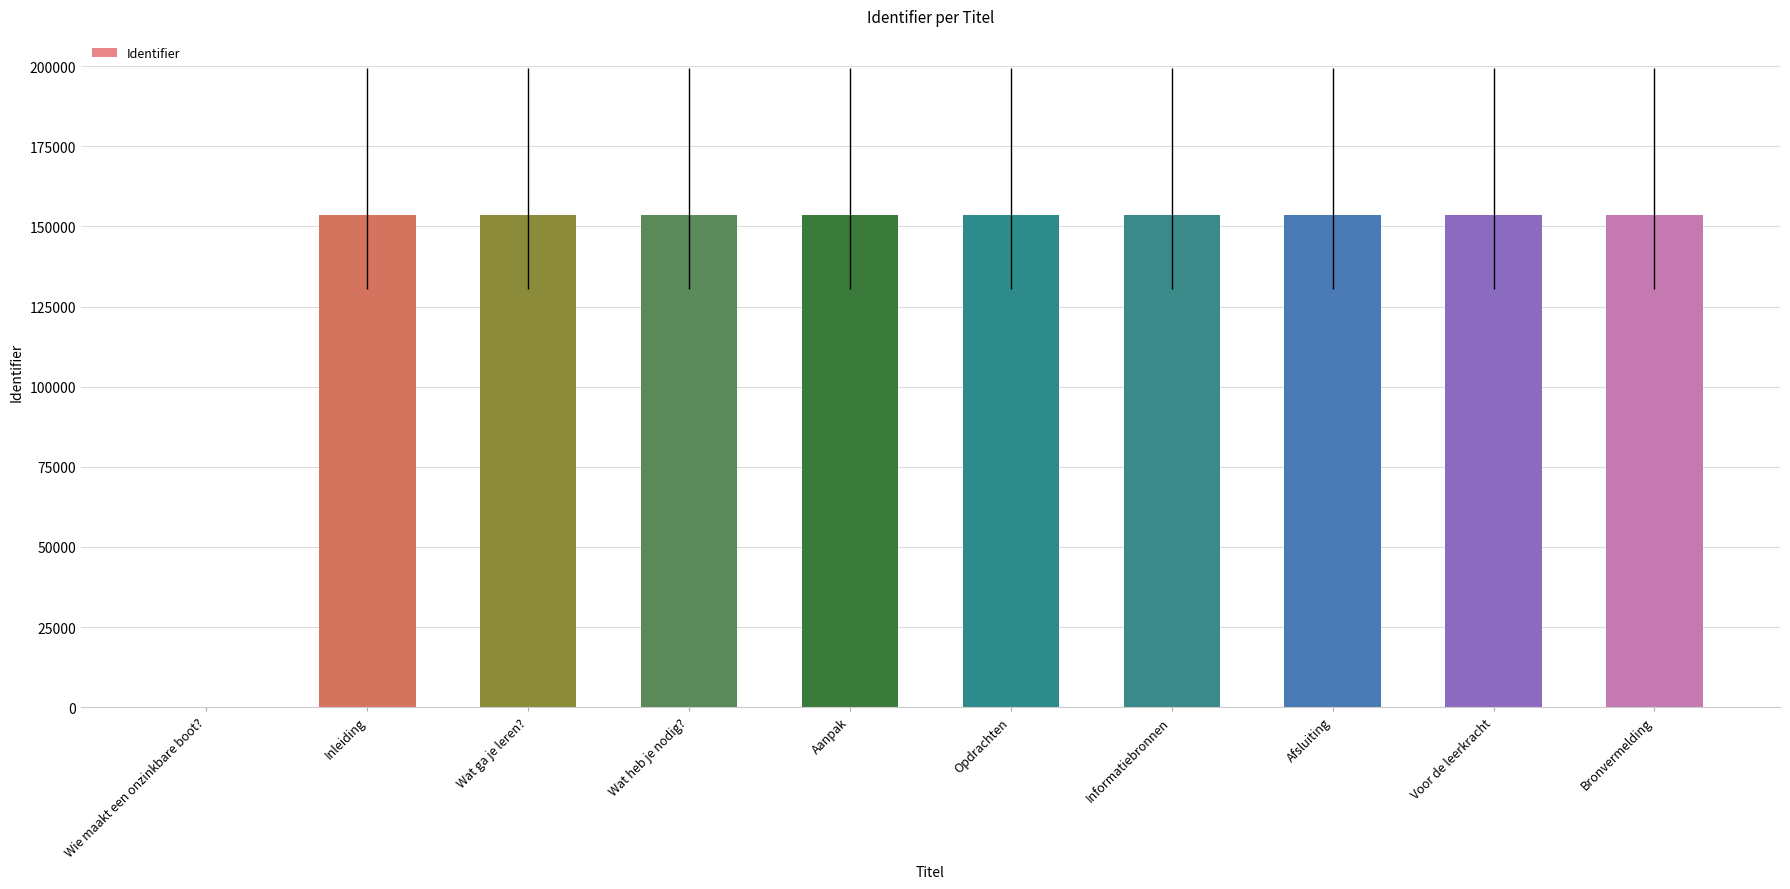

What is the maximum value shown in the chart?

153431